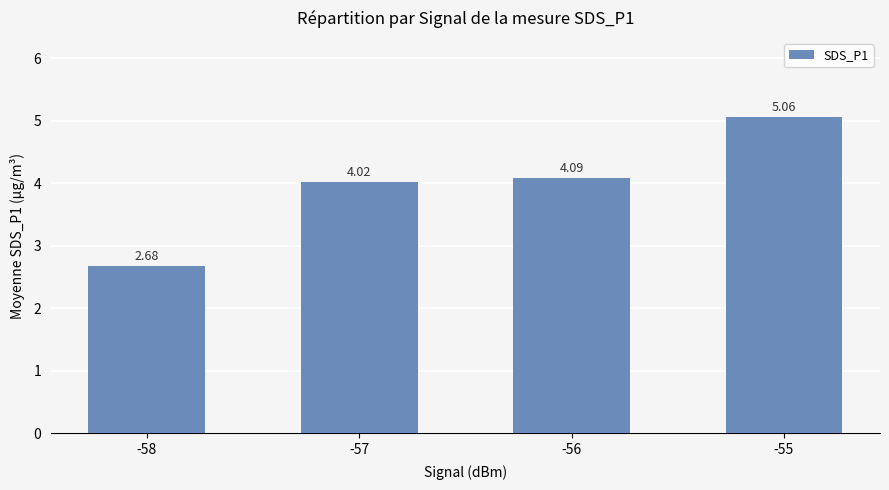

List the labels in order of value, smallest first.

-58, -57, -56, -55